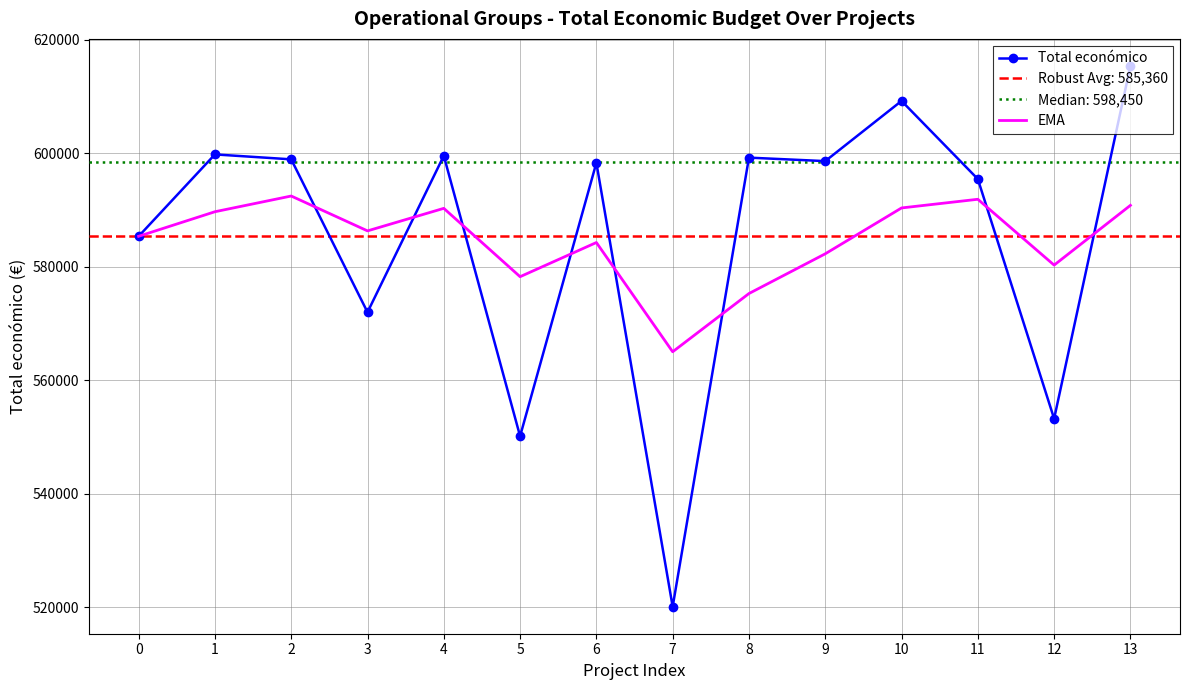

Is it true that Total económico equals 598909.0 at 2?

True